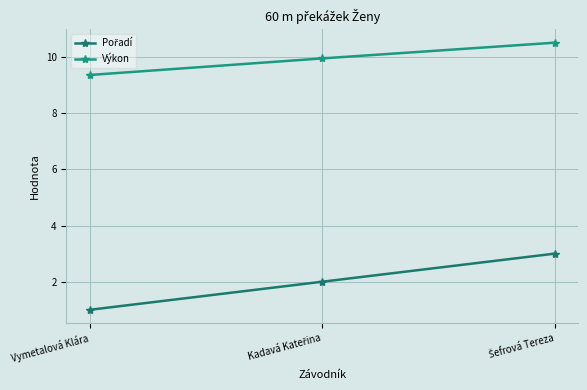

Reading left to right, list all the values displayed in this chart.

Pořadí: Vymetalová Klára=1.0	Kadavá Kateřina=2.0	Šefrová Tereza=3.0
Výkon: Vymetalová Klára=9.4	Kadavá Kateřina=9.9	Šefrová Tereza=10.5